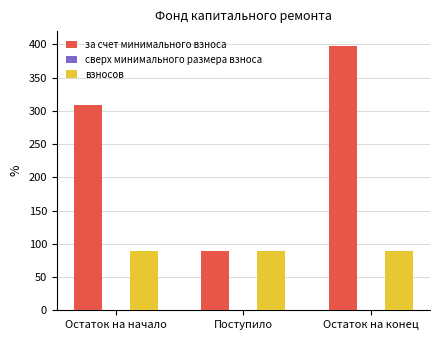

How many series are shown in this chart?

2